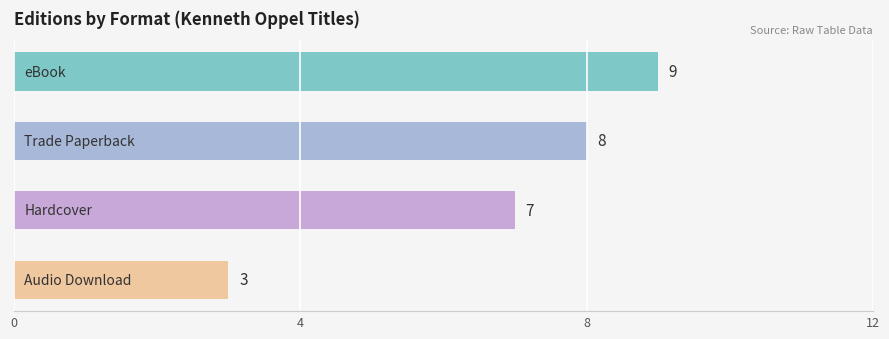

Are the bars horizontal?

Yes